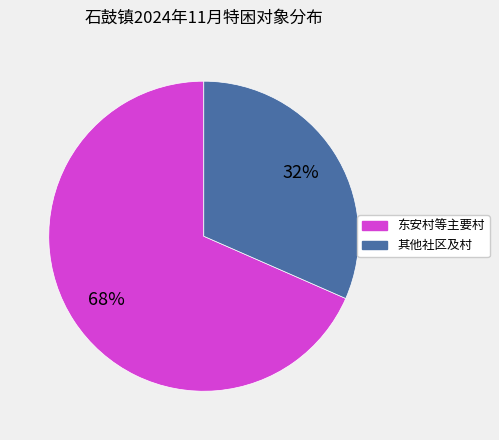

Is there any slice that represents more than half of the pie?

Yes